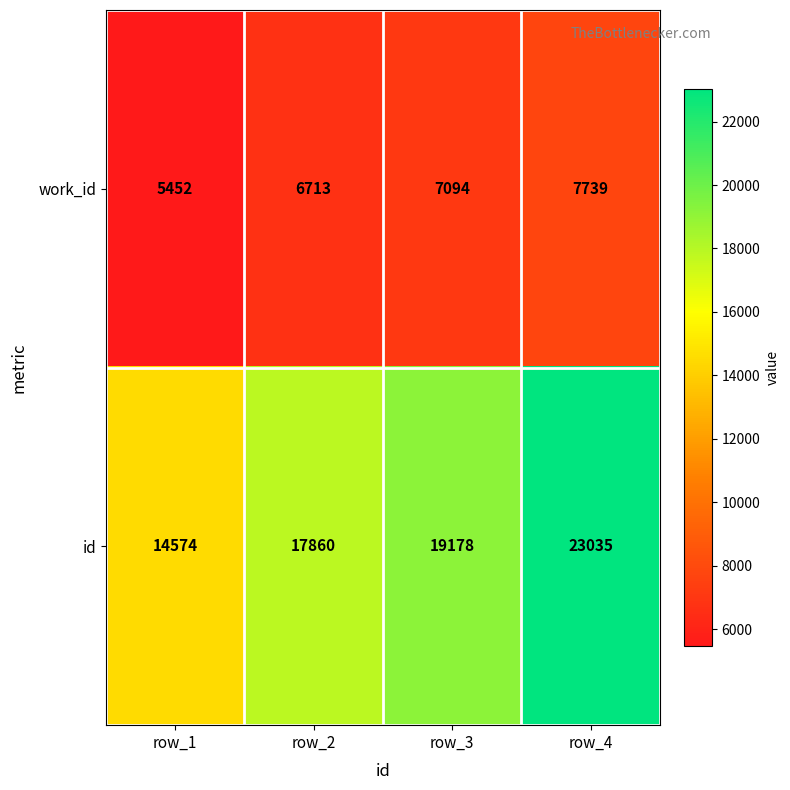

True or false: id has a value of 23035 at row_4.

True